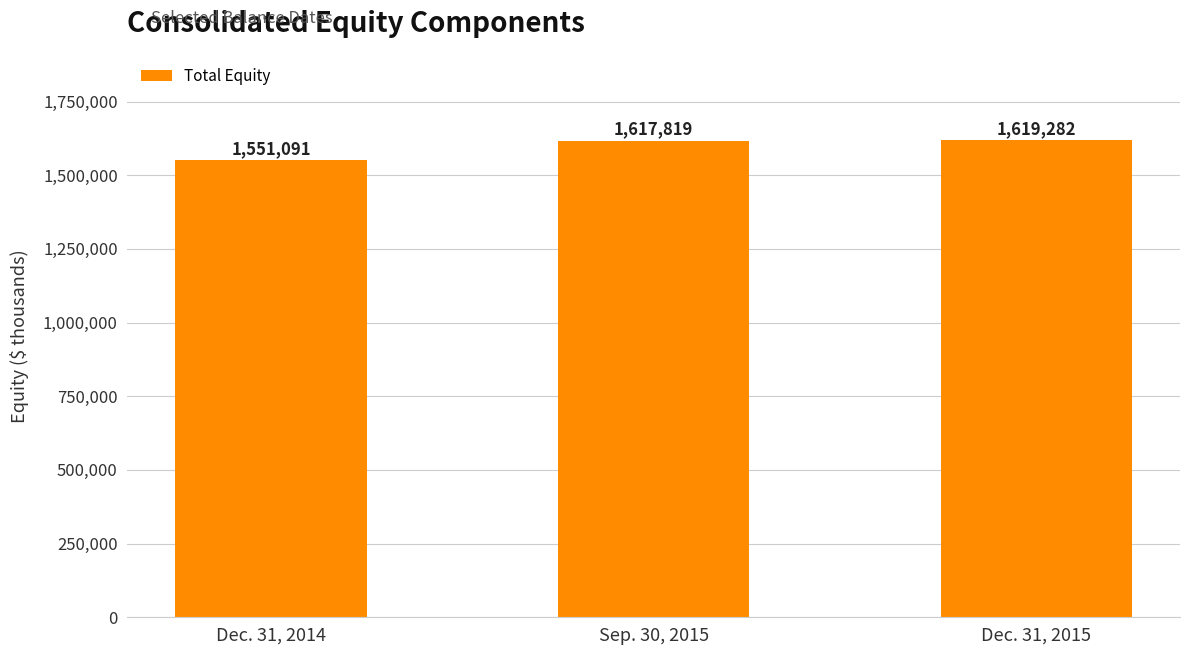

What is the greatest value displayed?

1619282